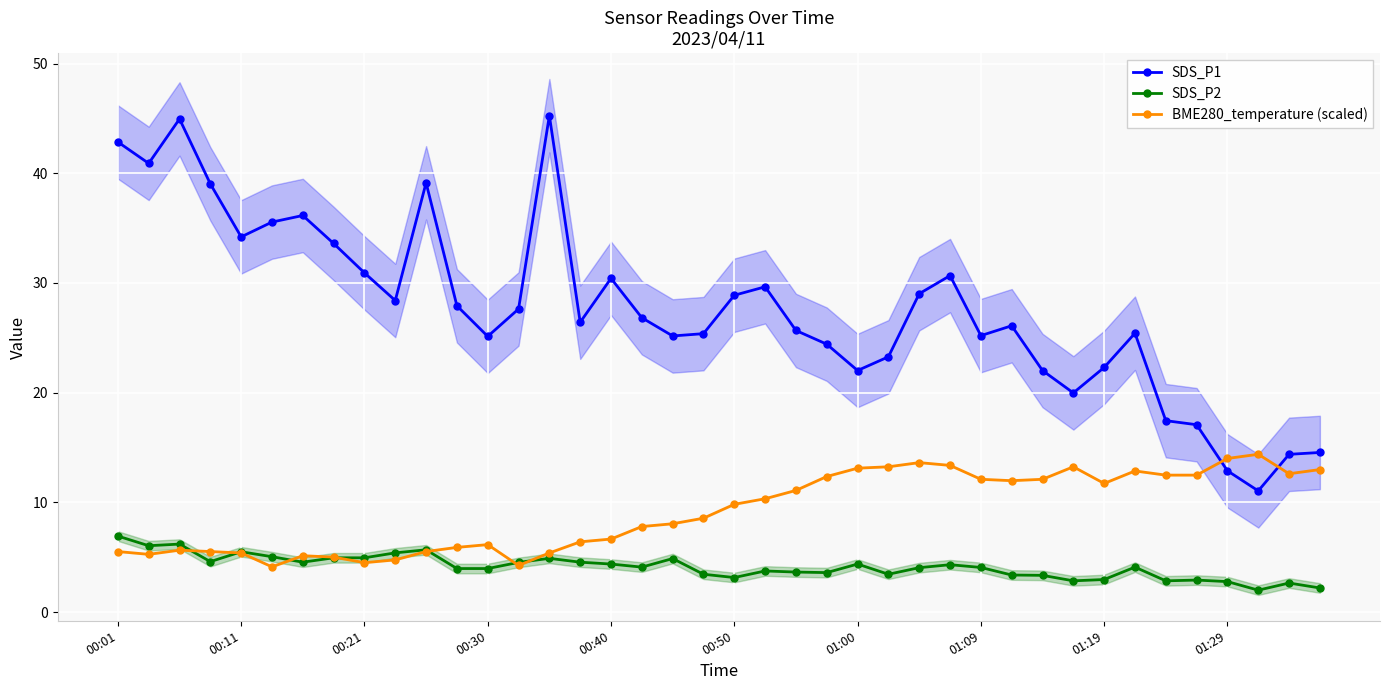

Which category has the lowest value across all series?

37